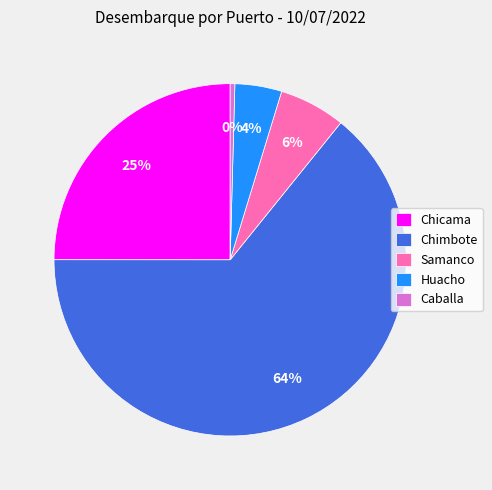

Which slice is the largest?

Chimbote